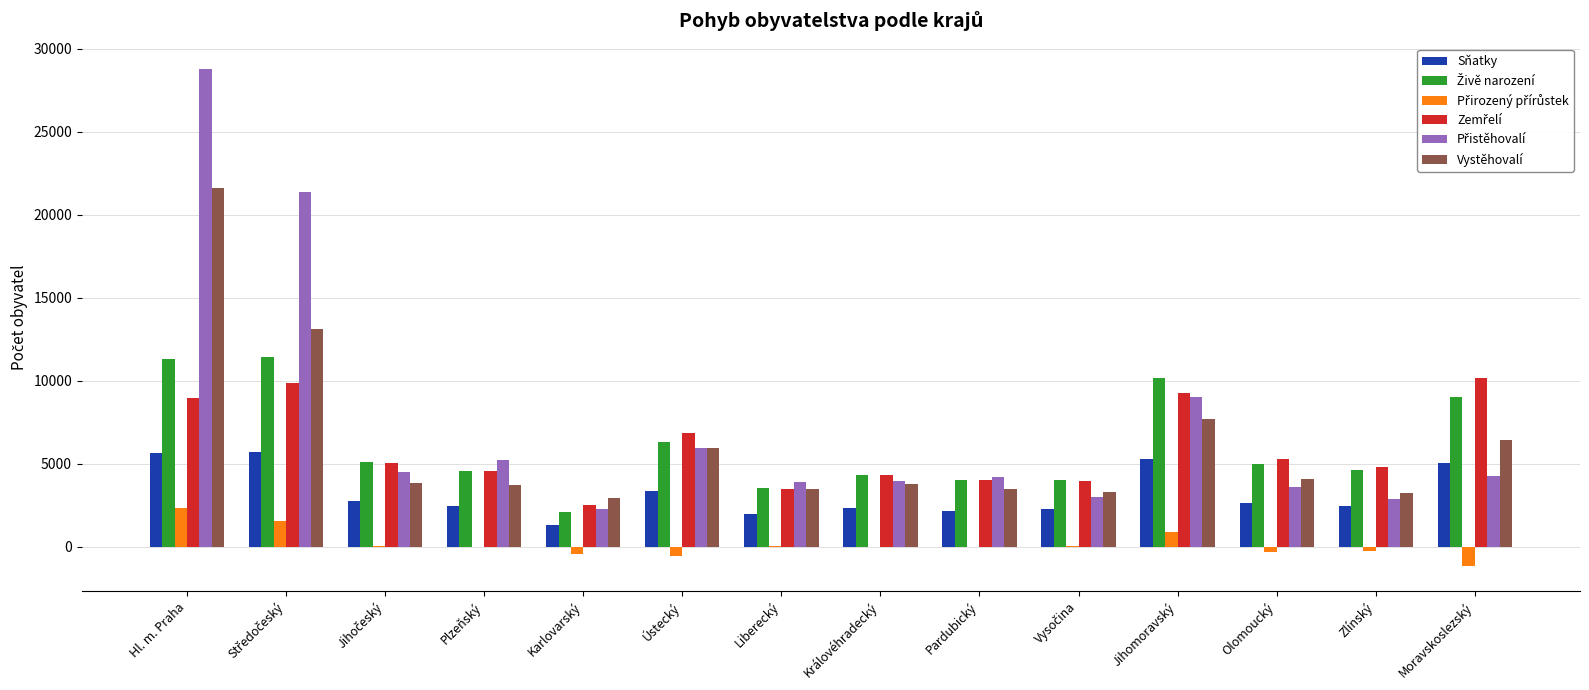

True or false: Vystěhovalí has a value of 1362 at Zlínský.

False